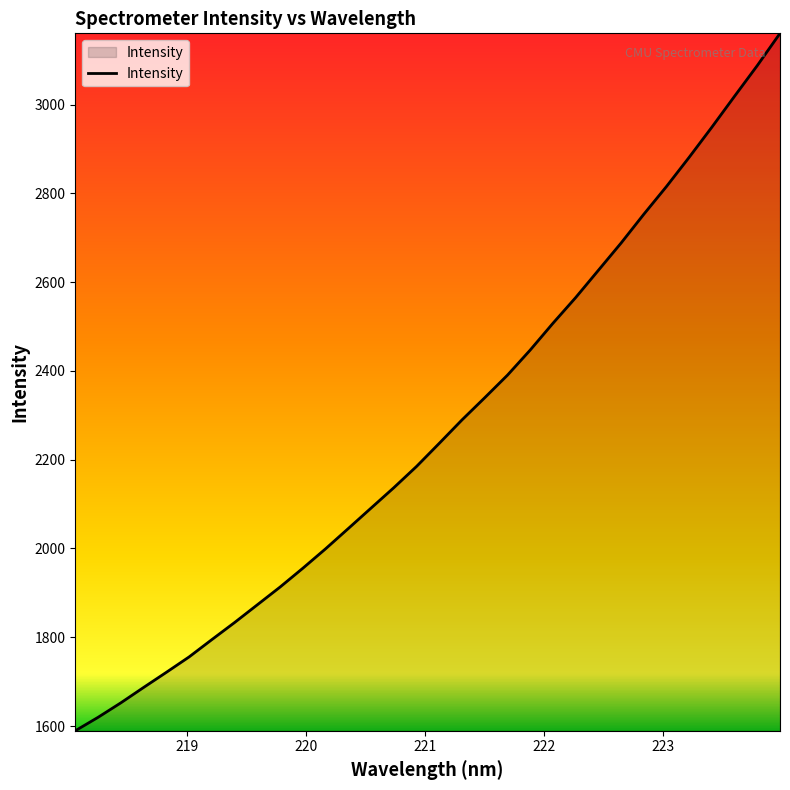

How many values are below 2236?

16